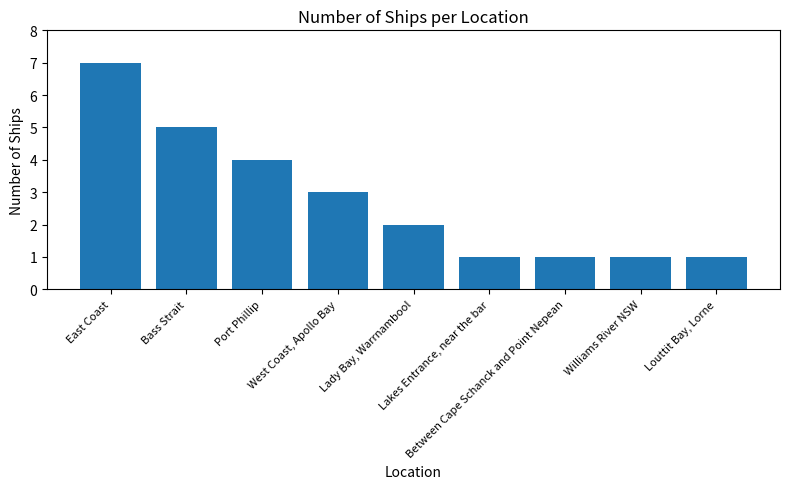

What is the average value?

3